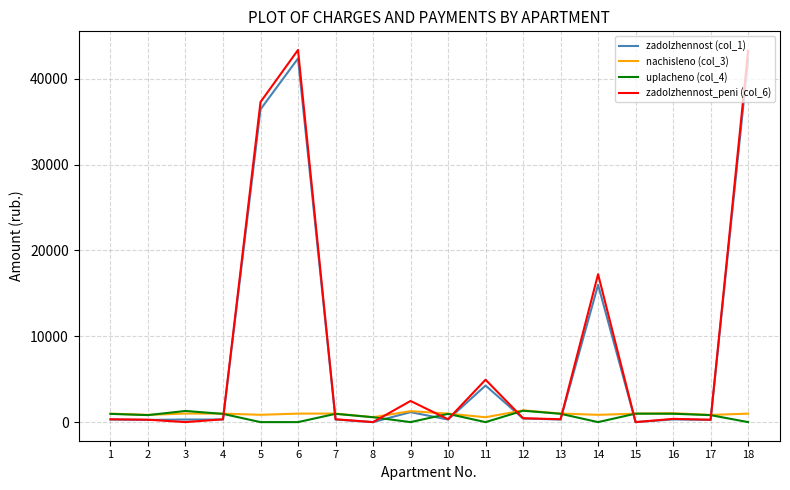

What is the maximum value shown in the chart?

43360.1